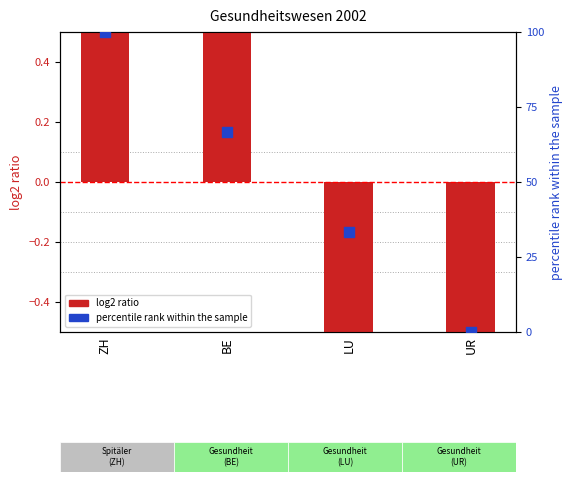

Which series contains the lowest Y value?

log2 ratio